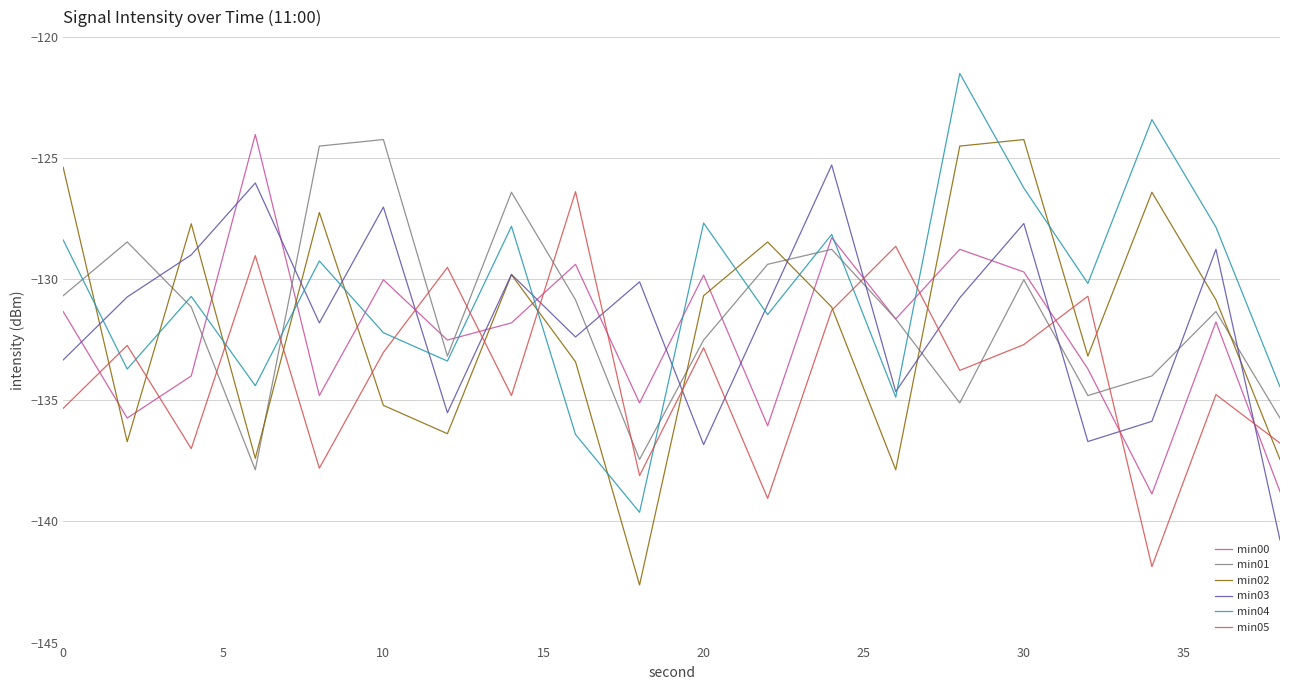

True or false: min01 and min02 intersect in this chart.

True